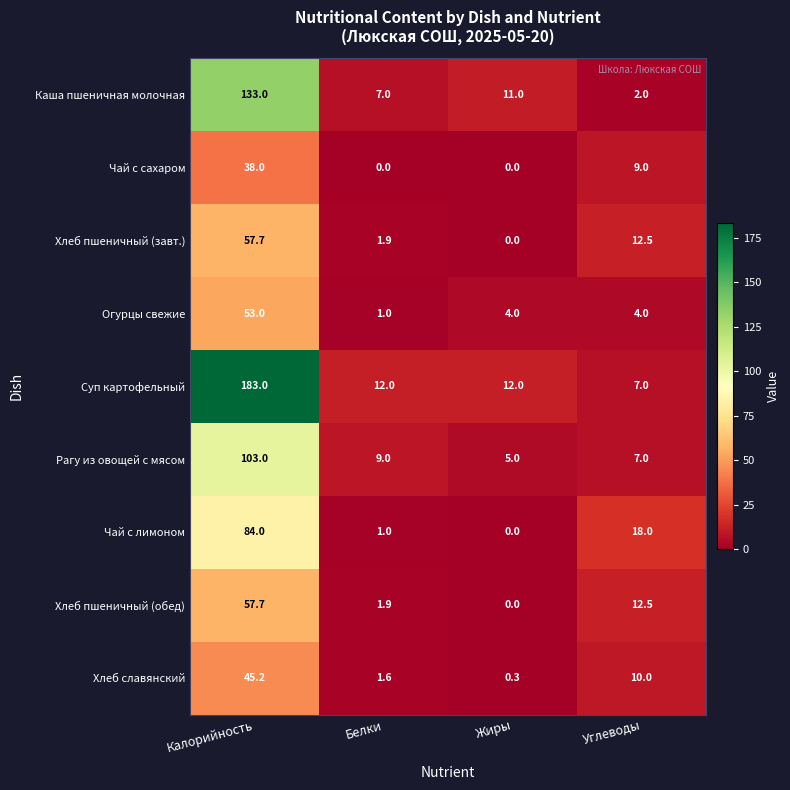

What is the average value of the Хлеб пшеничный (завт.) series?

18.0